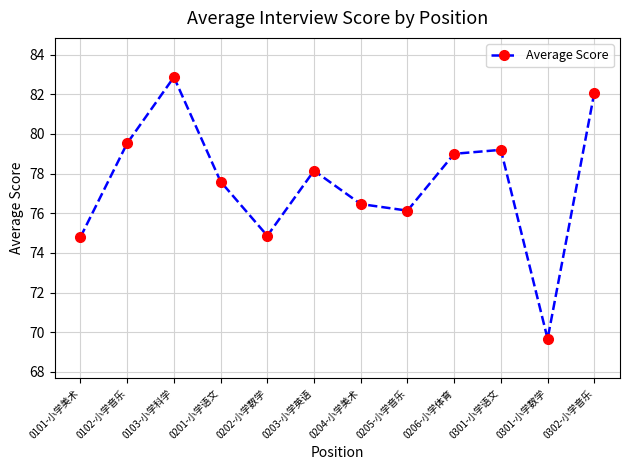

The chart shows a value of 74.8 at 0101-小学美术. True or false?

True